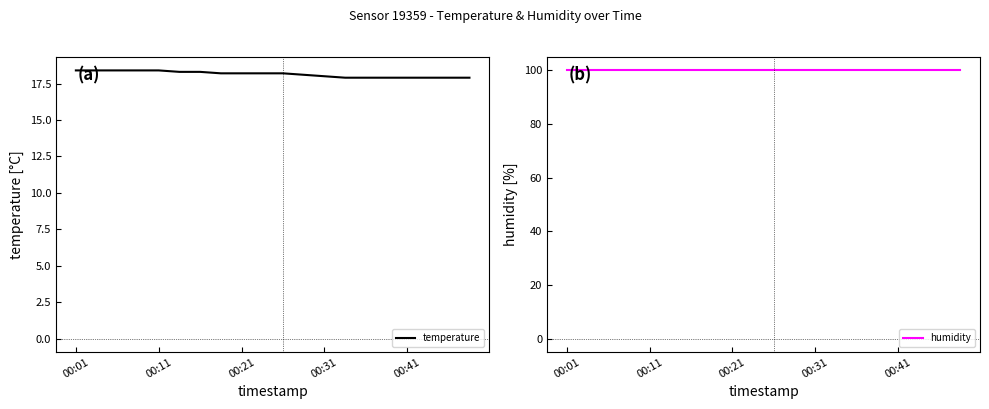

True or false: humidity and temperature intersect in this chart.

False